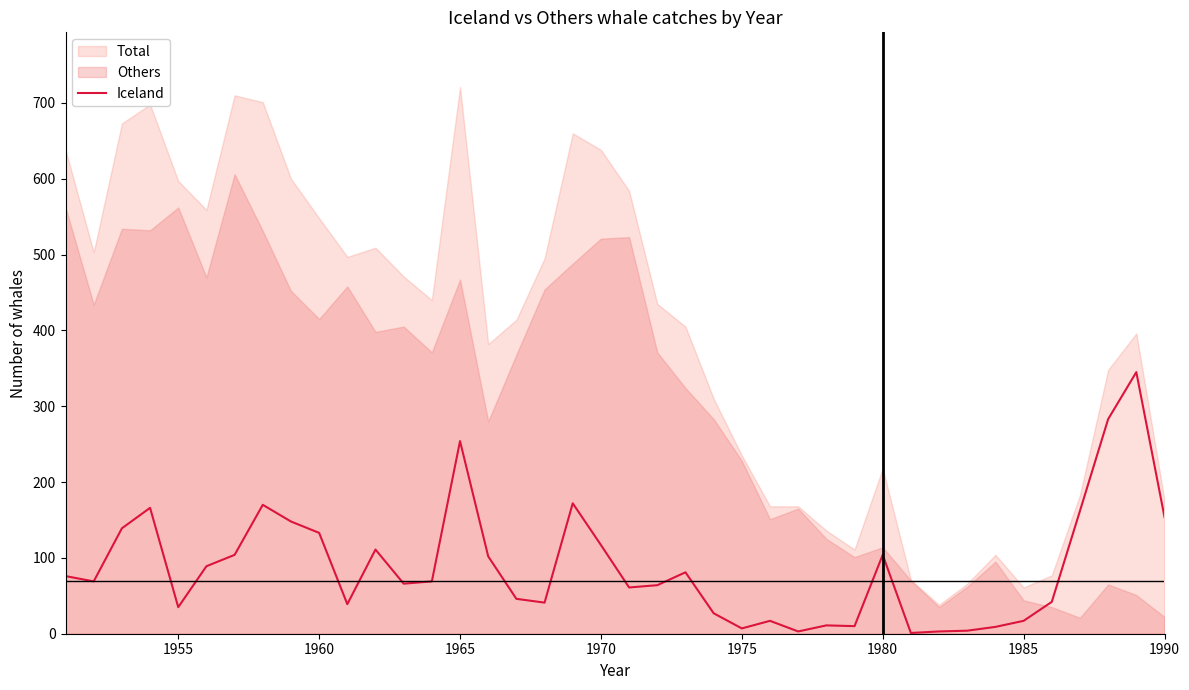

What is the difference between the maximum and minimum values?

344